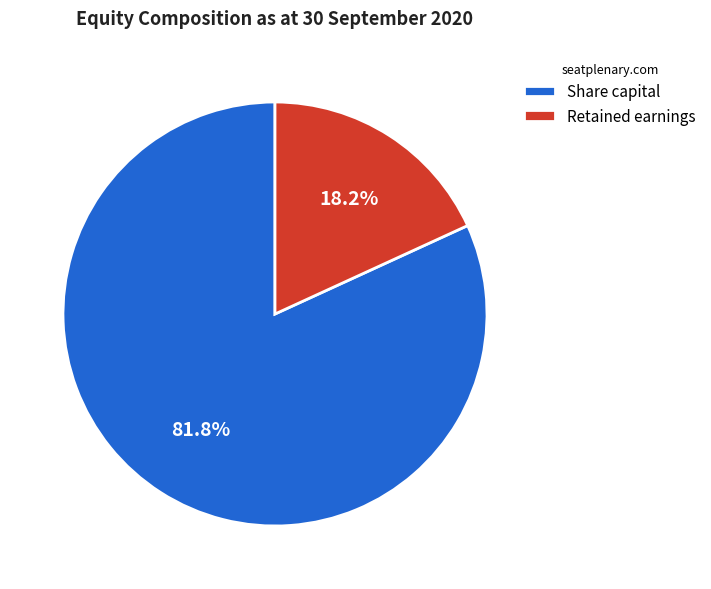

To the nearest percent, what portion does Share capital represent?

82%